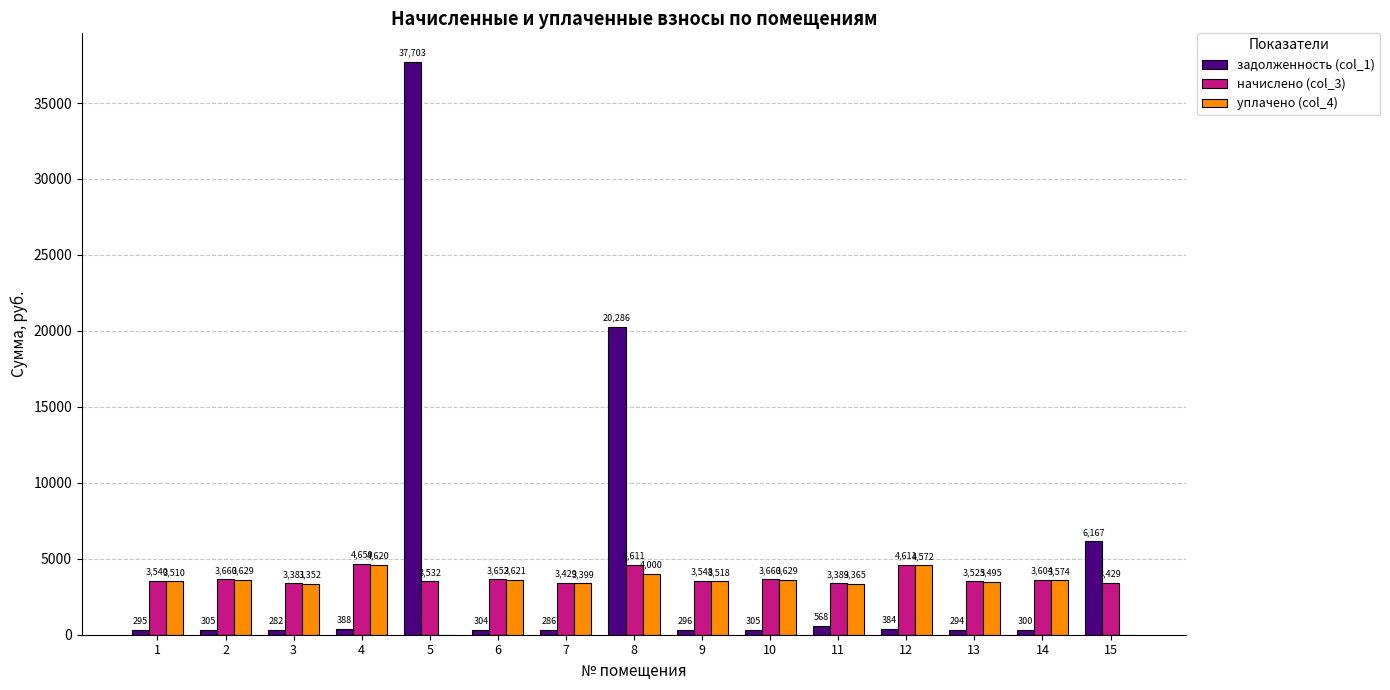

What is the greatest value displayed?

37702.5